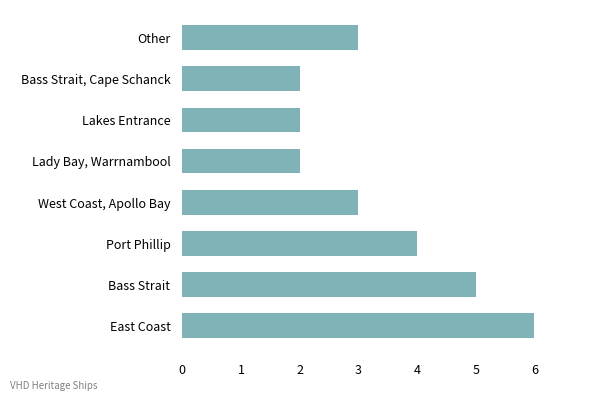

Reading bottom to top, transcribe all the data shown in this chart.

East Coast=6	Bass Strait=5	Port Phillip=4	West Coast, Apollo Bay=3	Lady Bay, Warrnambool=2	Lakes Entrance=2	Bass Strait, Cape Schanck=2	Other=3